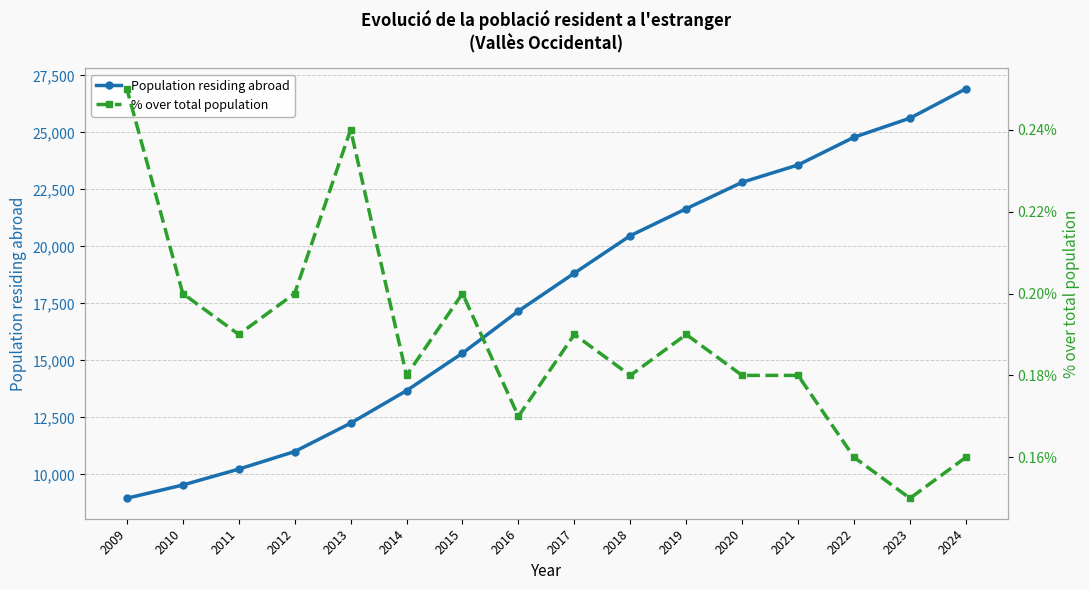

What is the difference between the highest and lowest values at 2011?

10234.8